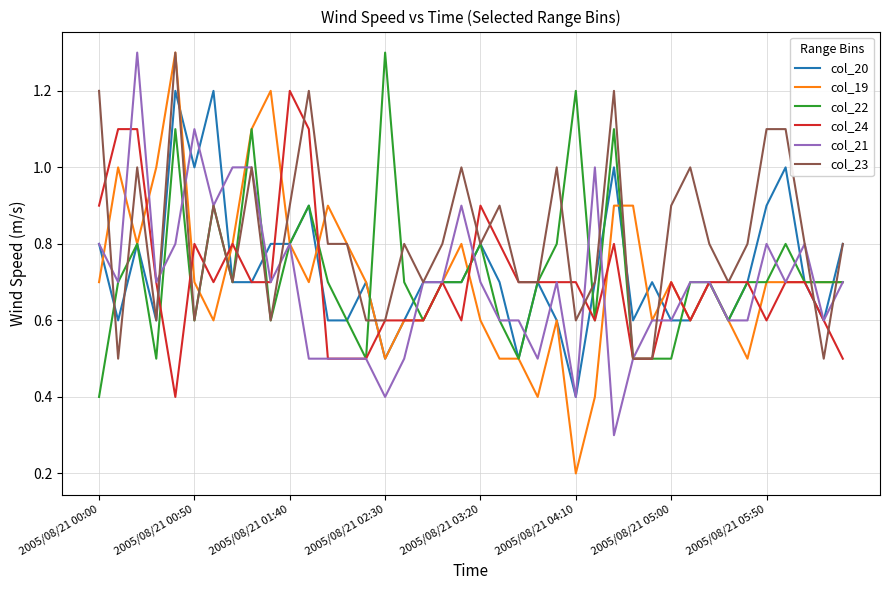

What is the minimum value for col_24?

0.4